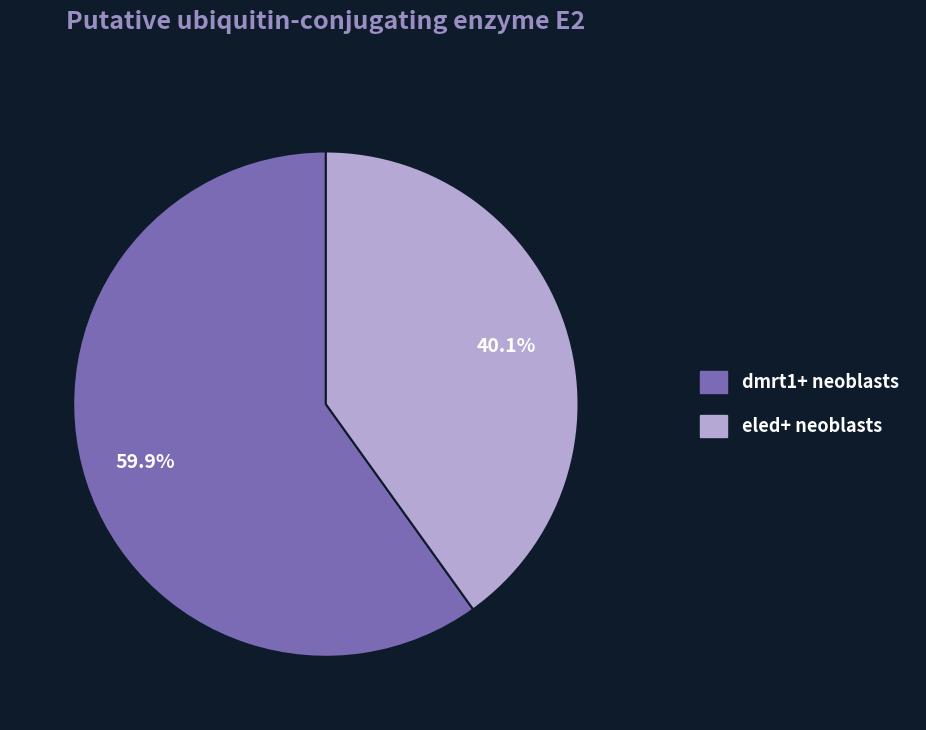

True or false: dmrt1+ neoblasts accounts for 60% of the total.

True